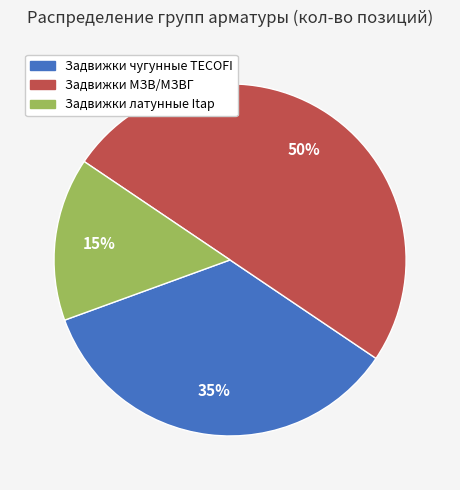

How many slices are in this pie chart?

3